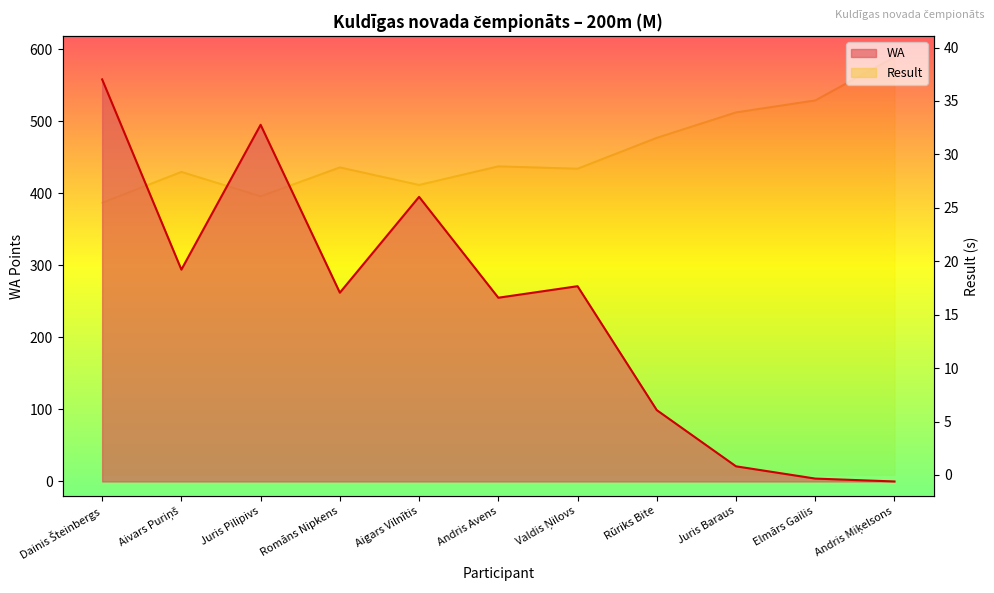

What is the maximum value for Result?

39.1